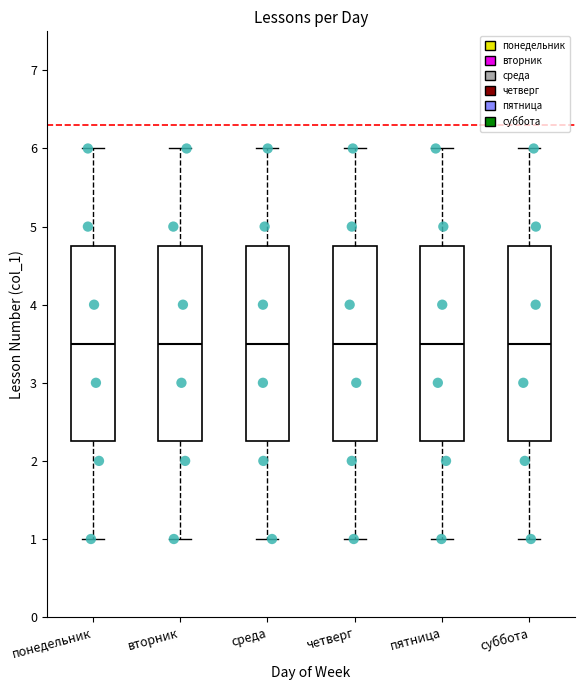

Reading left to right, transcribe this box plot: for each box, give where its median line is, the range the box spans, and where its two whiskers end, as read against the y-axis. The values are not printed on the chart, so give them approximately, as read against the axis.

понедельник: median 3.5, box 2.3 to 4.8, whiskers 1.0 to 6.0
вторник: median 3.5, box 2.3 to 4.8, whiskers 1.0 to 6.0
среда: median 3.5, box 2.3 to 4.8, whiskers 1.0 to 6.0
четверг: median 3.5, box 2.3 to 4.8, whiskers 1.0 to 6.0
пятница: median 3.5, box 2.3 to 4.8, whiskers 1.0 to 6.0
суббота: median 3.5, box 2.3 to 4.8, whiskers 1.0 to 6.0